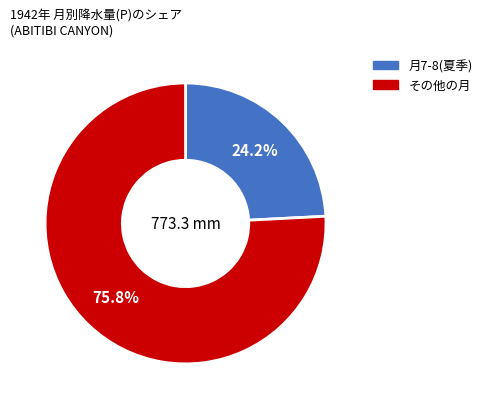

Is there a majority slice in this chart?

Yes